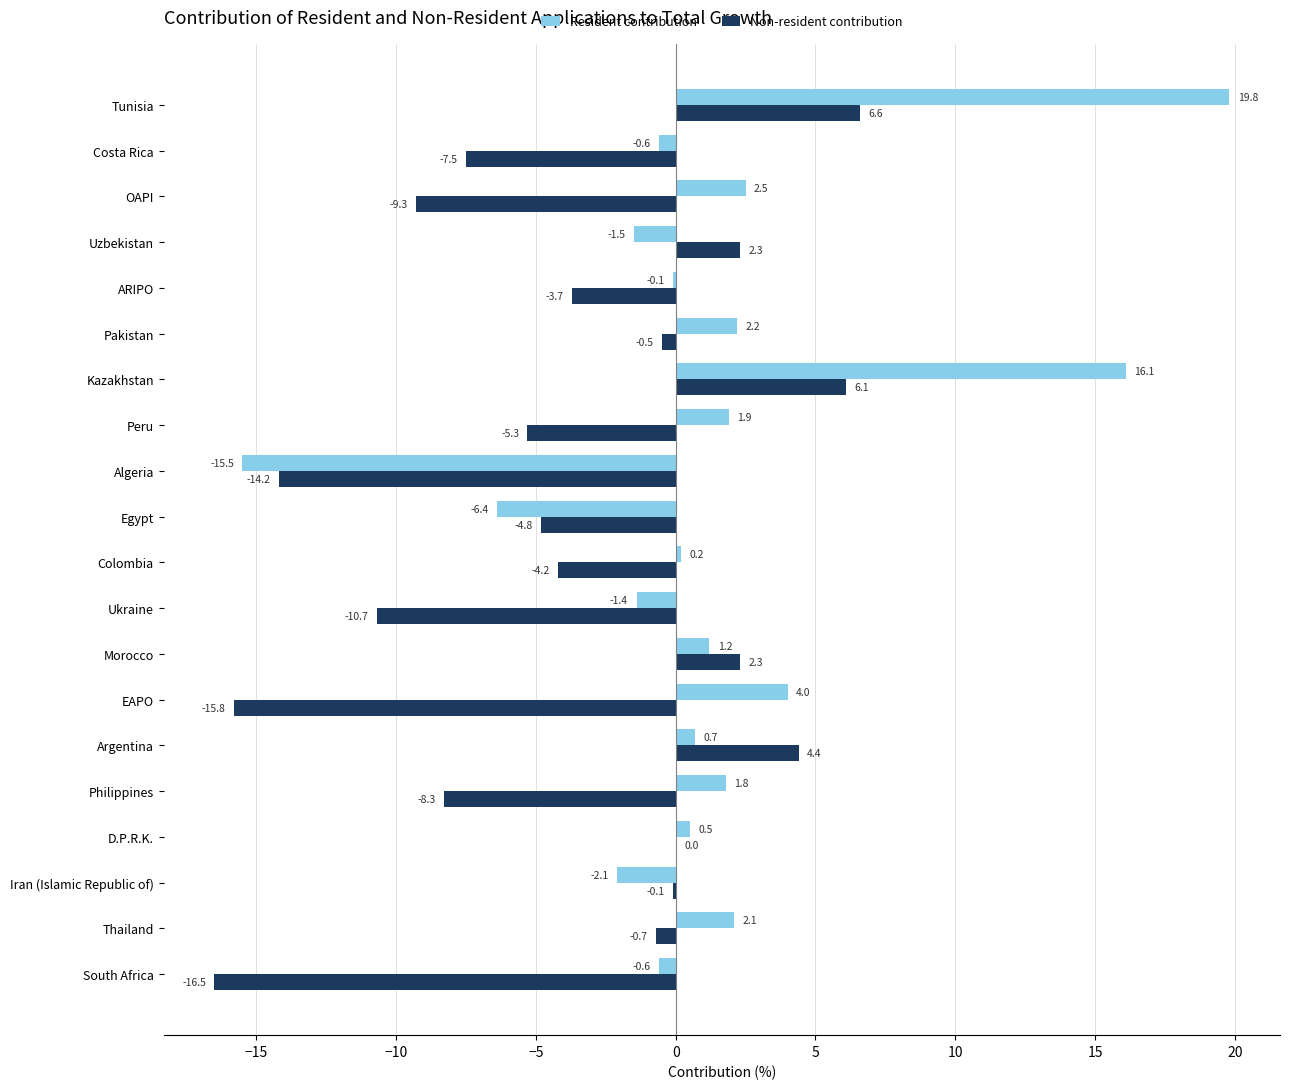

At which label is Non-resident contribution closest to -4?

Colombia